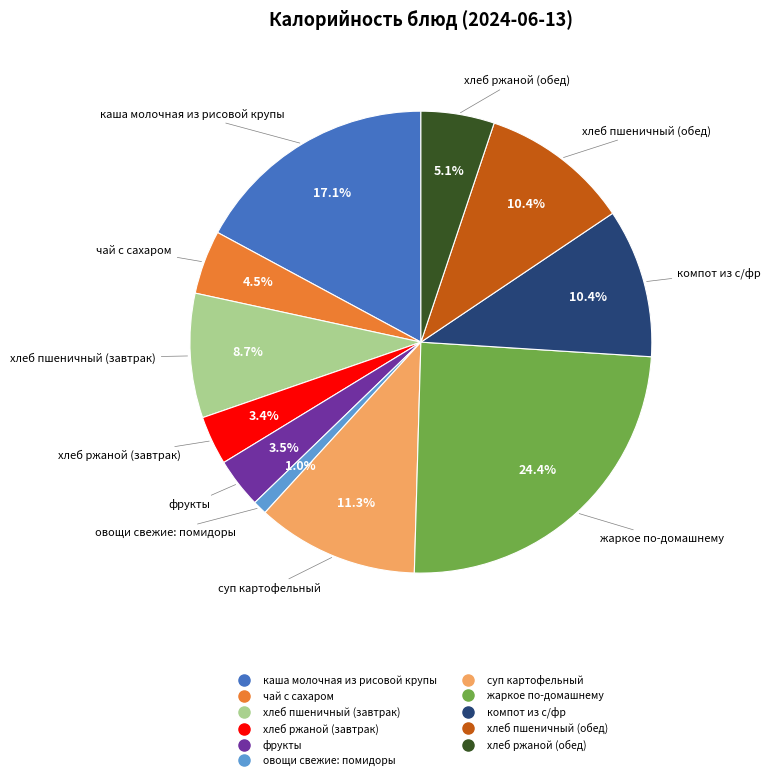

Count the number of slices in the pie.

11